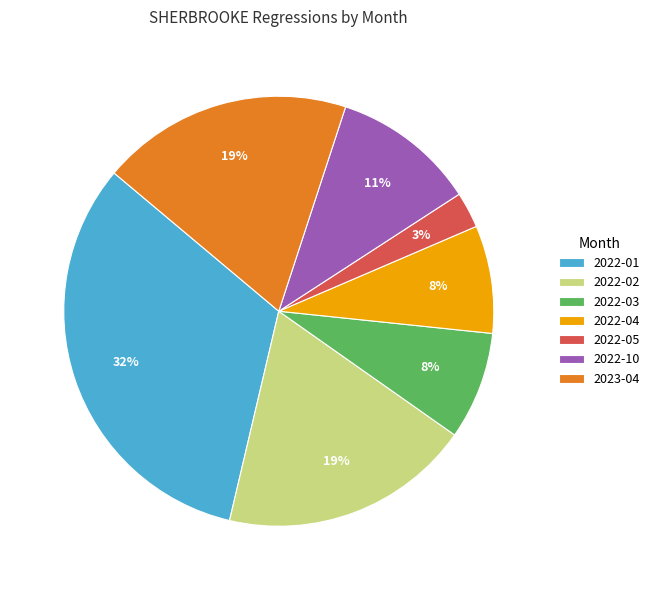

What percentage is the 2022-05 slice, to the nearest percent?

3%